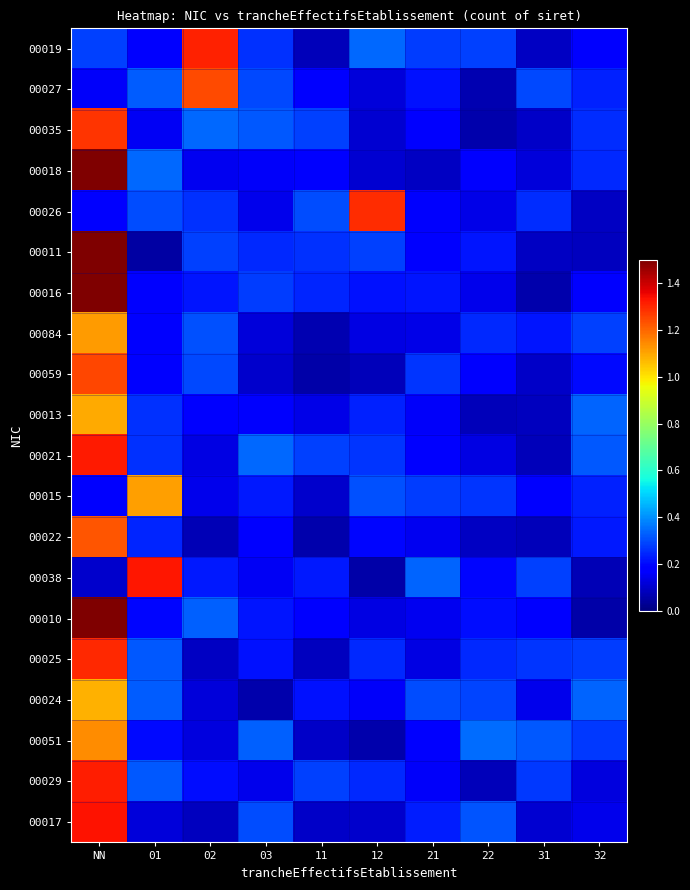

Rank the series at 02 from lowest to highest value.

00022, 00017, 00025, 00024, 00051, 00021, 00015, 00018, 00013, 00029, 00016, 00038, 00026, 00011, 00059, 00084, 00010, 00035, 00027, 00019